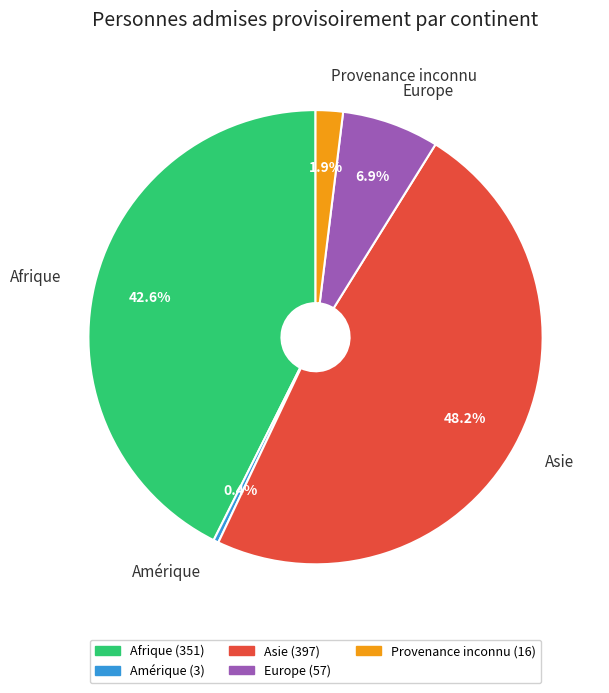

What is the total percentage of Asie and Europe?

55.1%